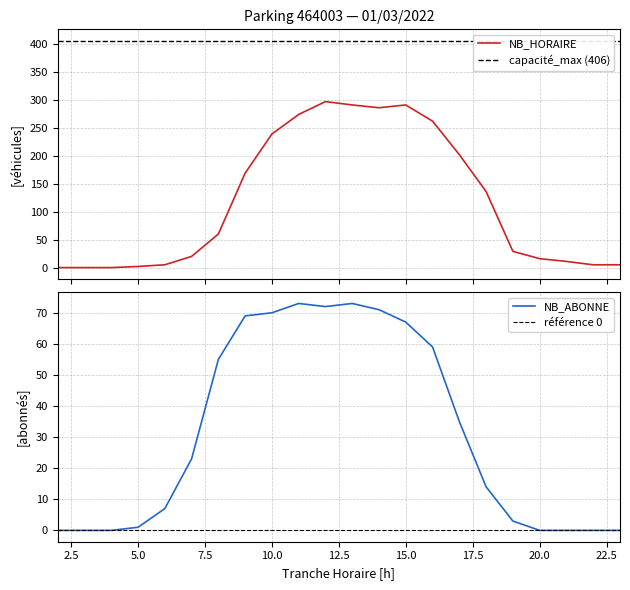

Which series has the largest range (max minus min)?

NB_HORAIRE